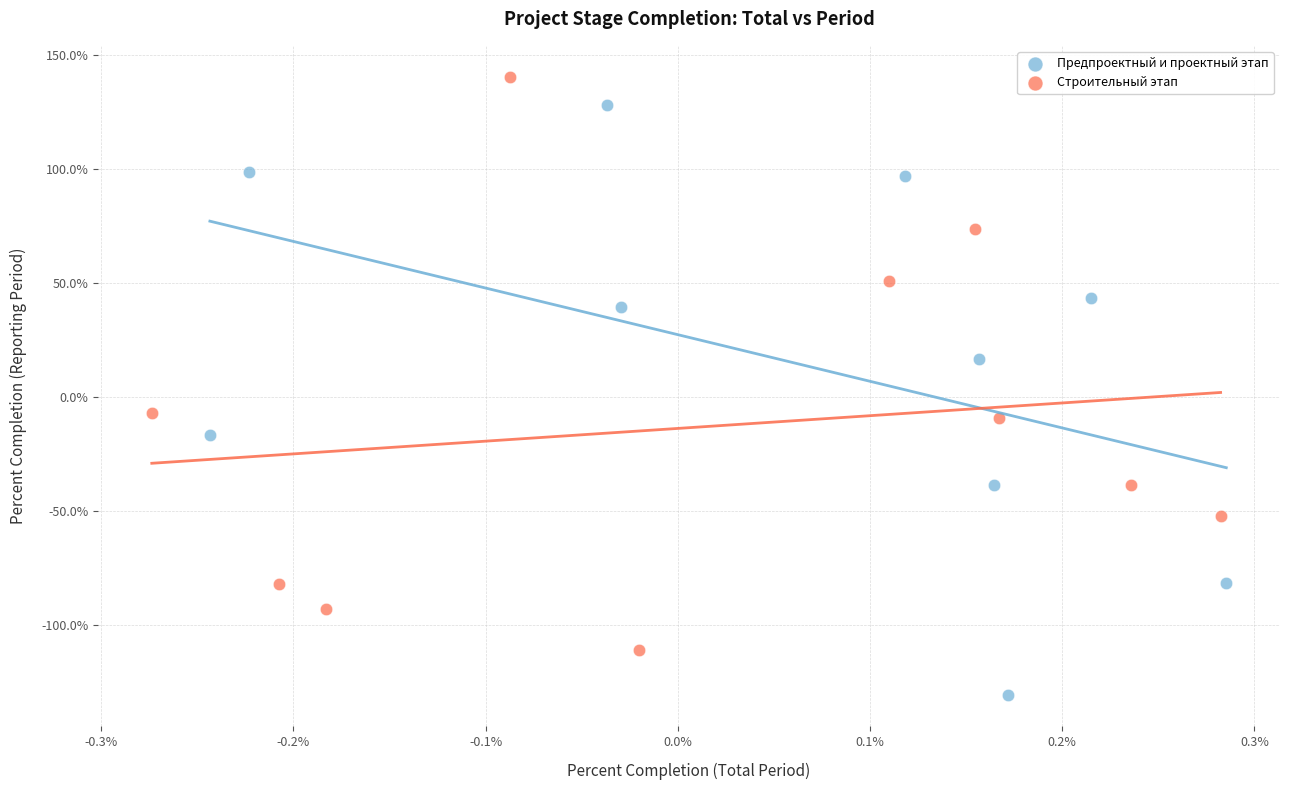

What are all the series names shown in the legend?

Предпроектный и проектный этап, Строительный этап